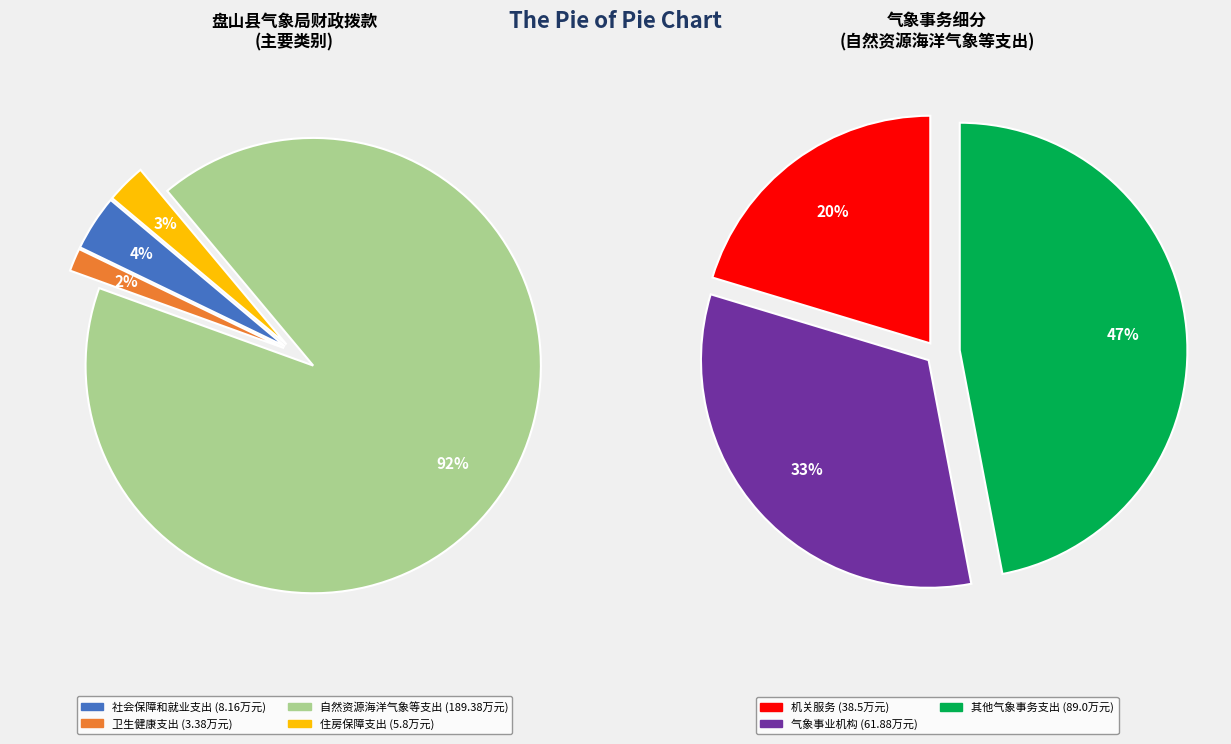

What is the smallest slice in the pie chart?

卫生健康支出